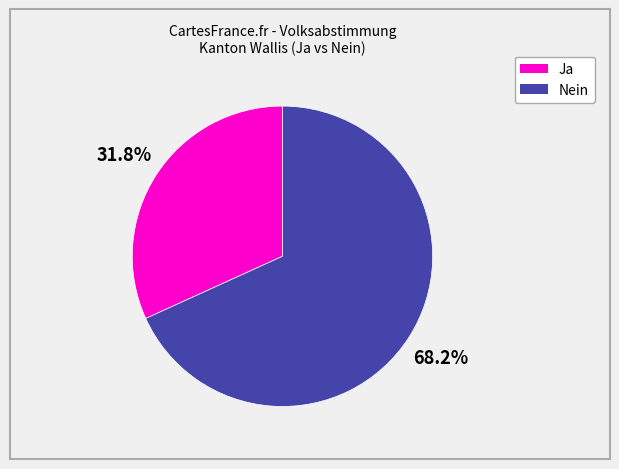

Approximately how many times larger is the value at Ja compared to Nein?

0.5